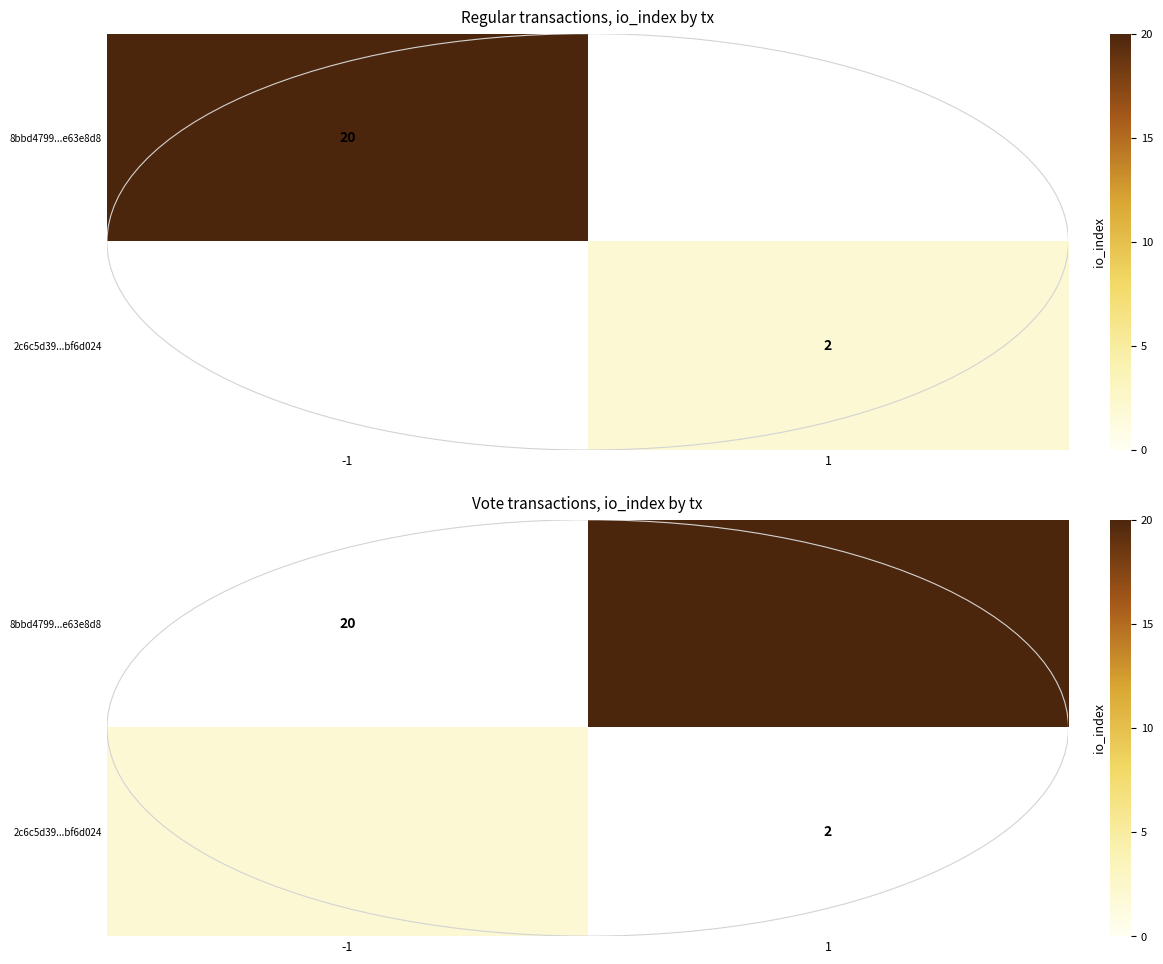

Between -1 and 1, which is larger?

1